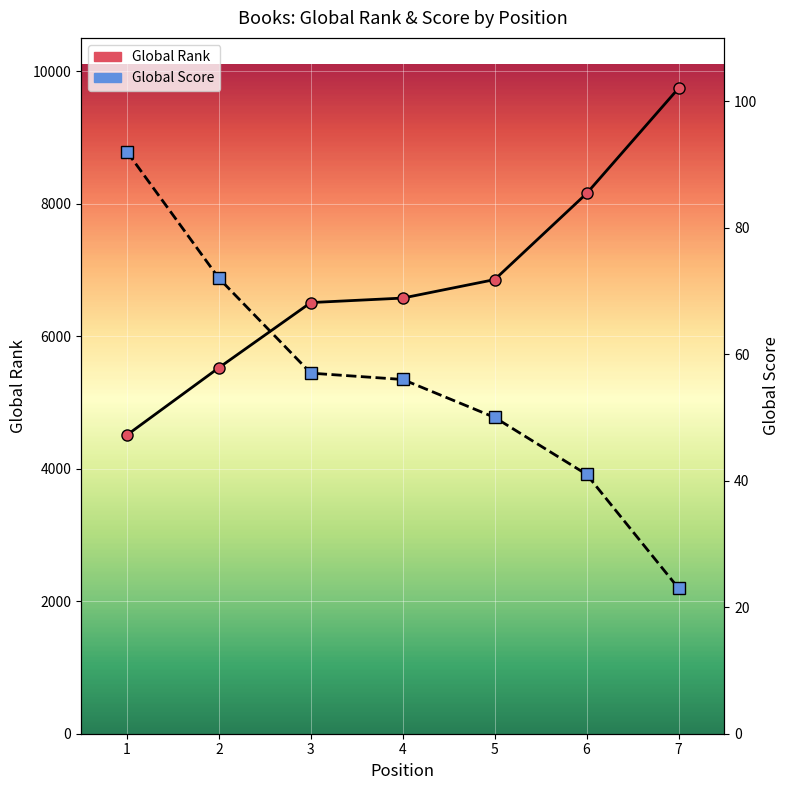

What is the sum of all Global Rank values?

47855